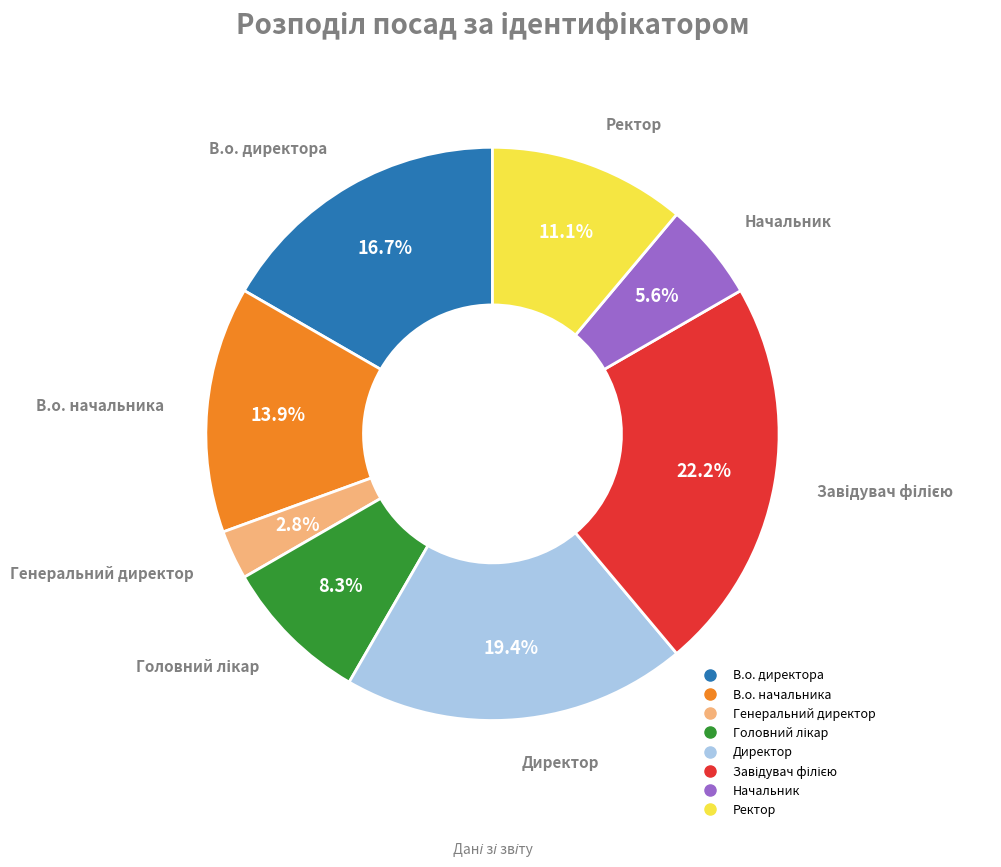

What percentage is NOT represented by Ректор?

88.9%